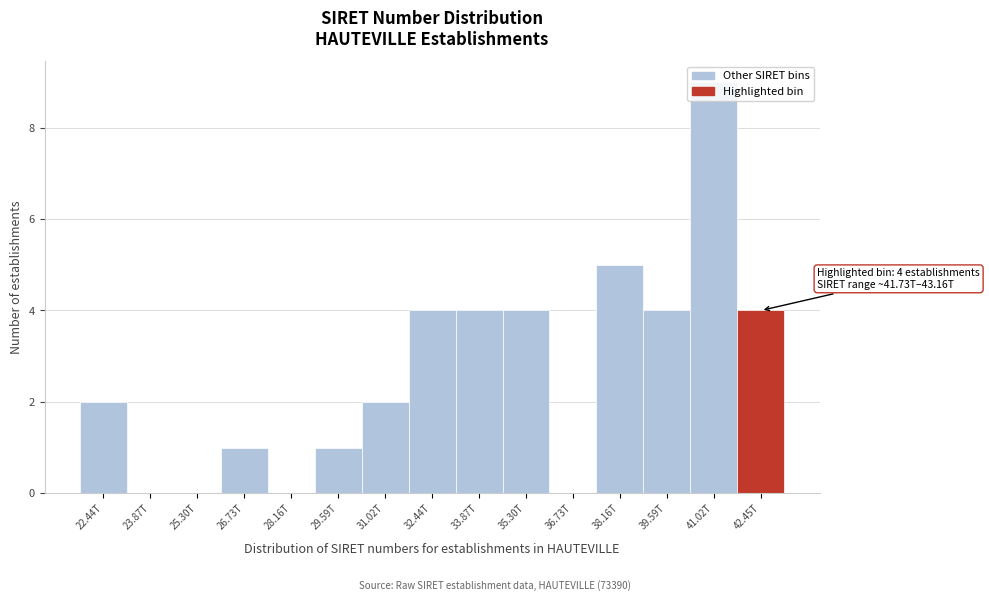

Which label corresponds to the largest value in the chart?

41.02T